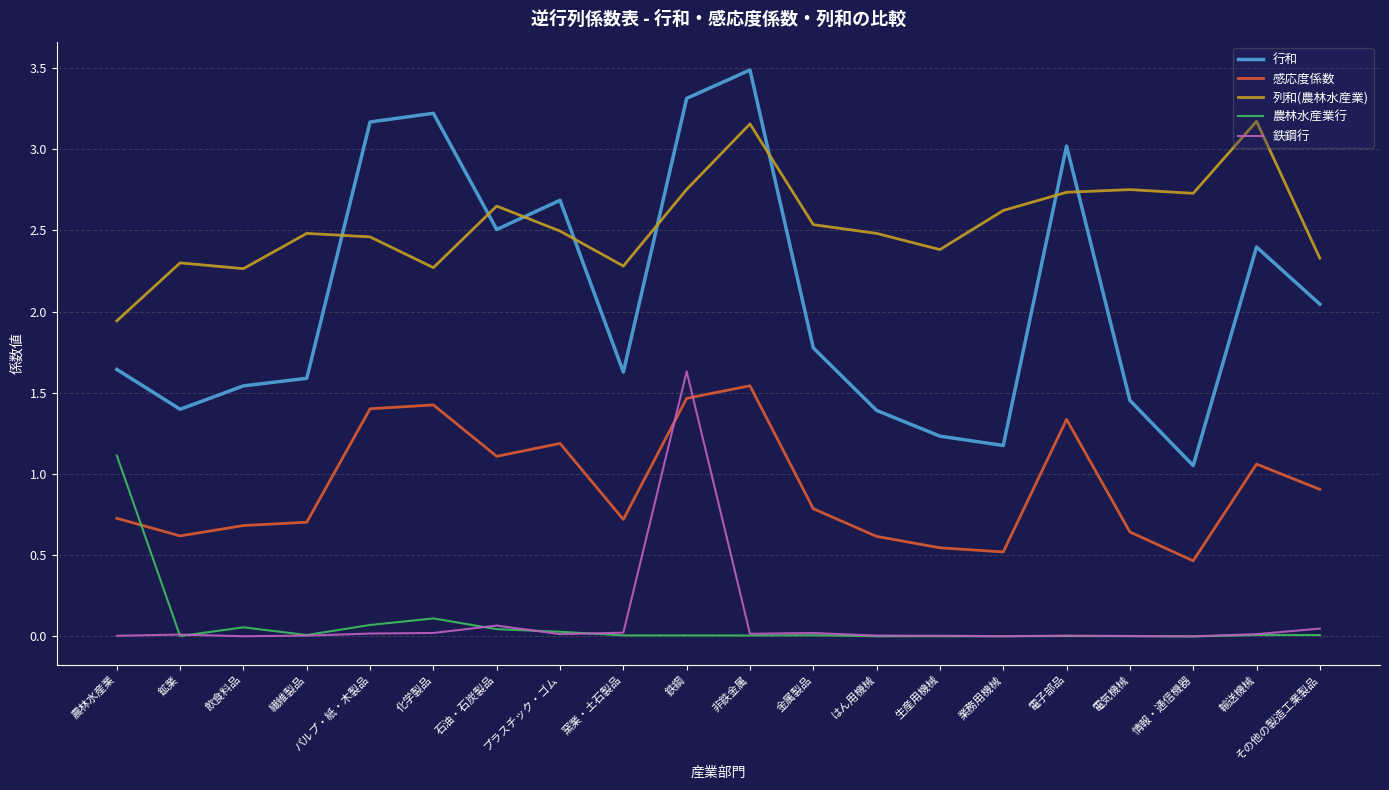

At how many categories does at least one series exceed 3?

6